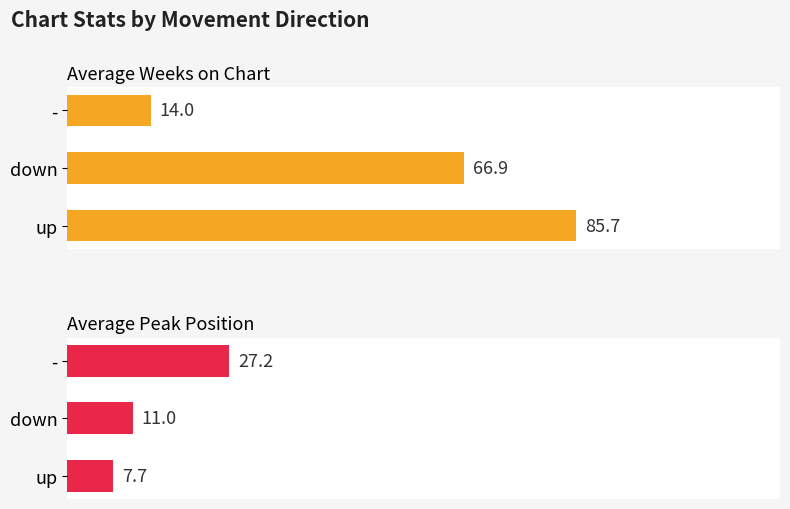

What is the highest value of the Average Peak Position series?

27.2